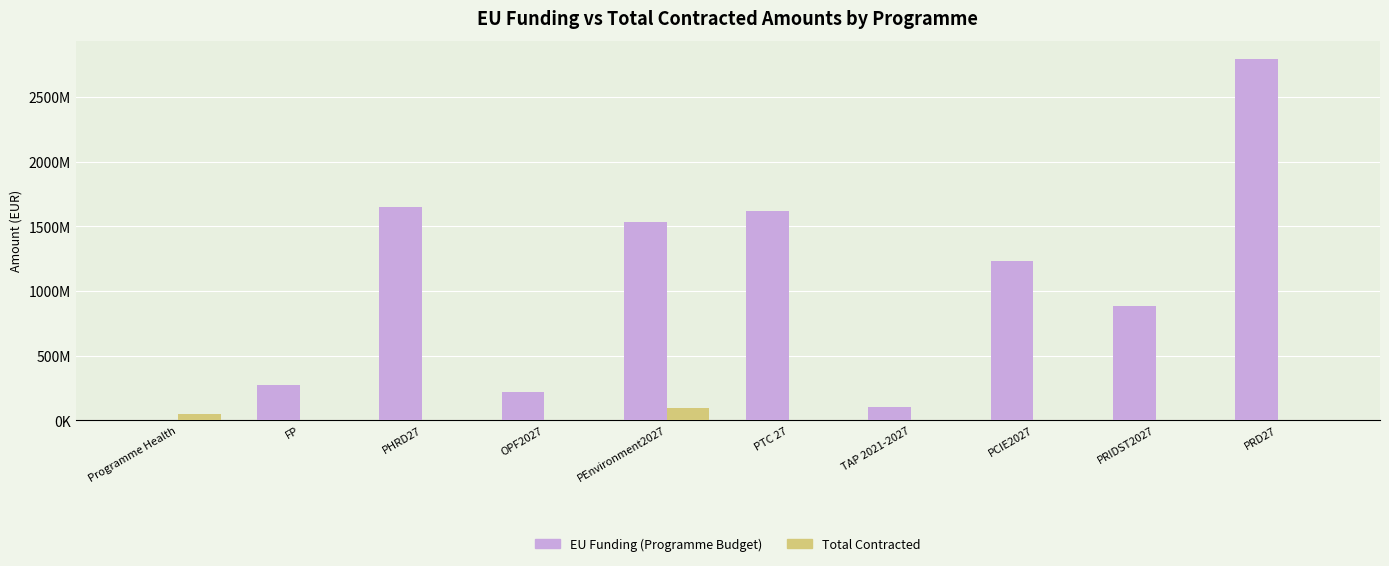

What is the average value of the EU Funding (Programme Budget) series?

1029419281.1